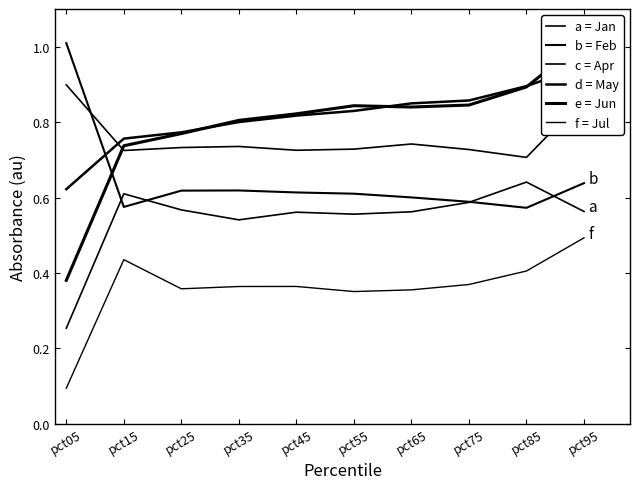

Which series changed the most between pct35 and pct55?

Jun